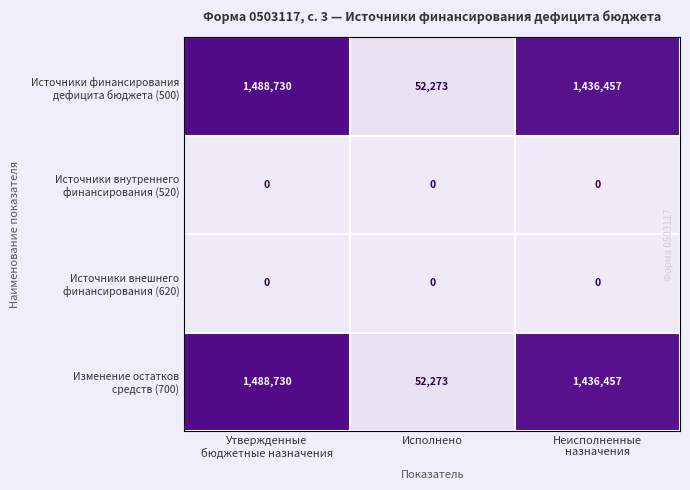

What is the maximum value shown in the chart?

1488730